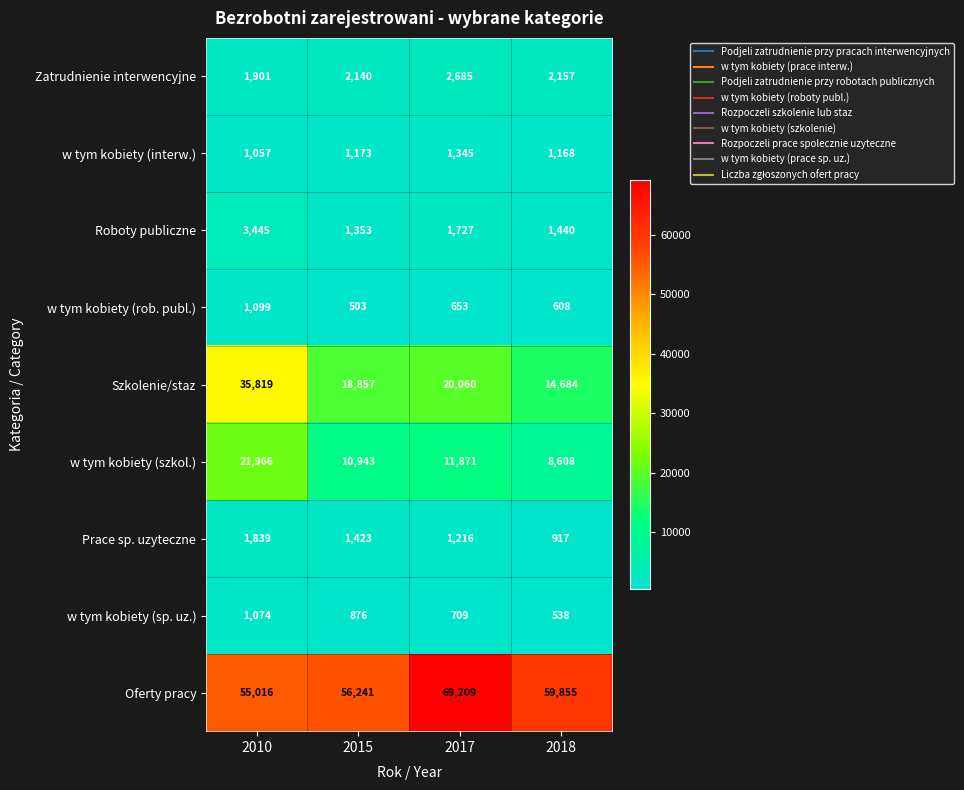

The Oferty pracy series shows 56241 at 2015. True or false?

True